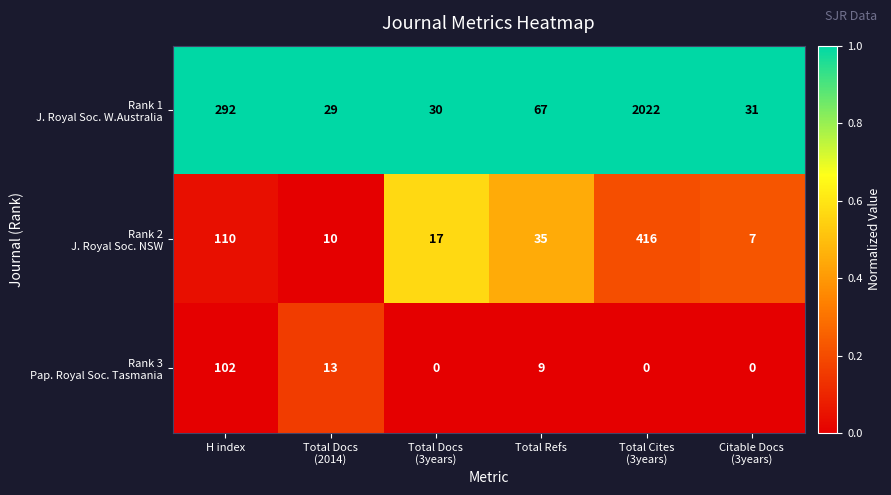

What is the difference between the highest and lowest values at Total Refs?

58